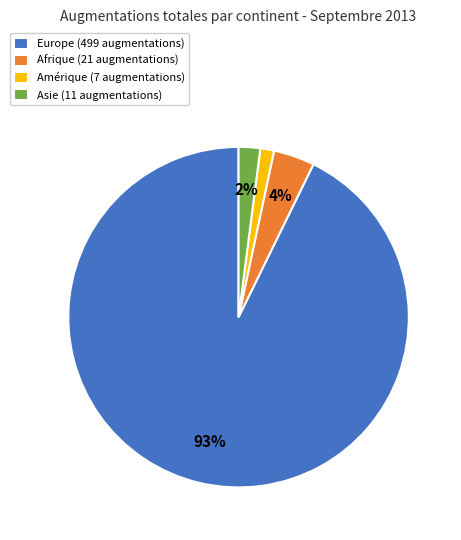

To the nearest percent, what portion does Asie (11 augmentations) represent?

2%